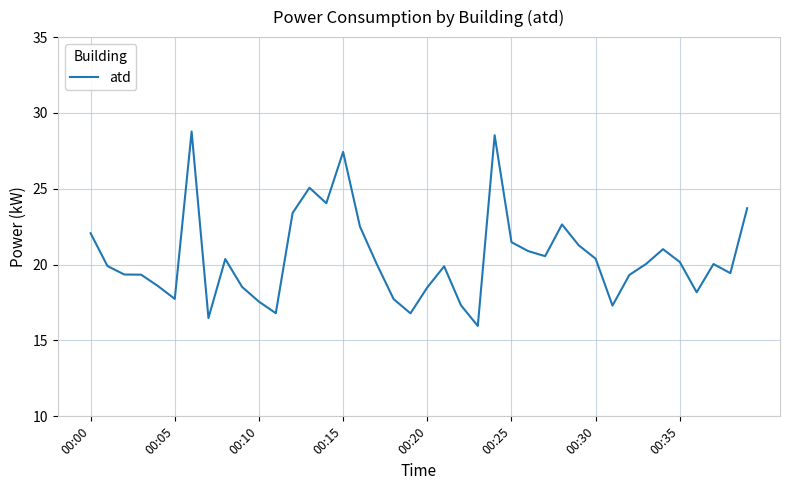

What is the smallest value displayed?

16.0